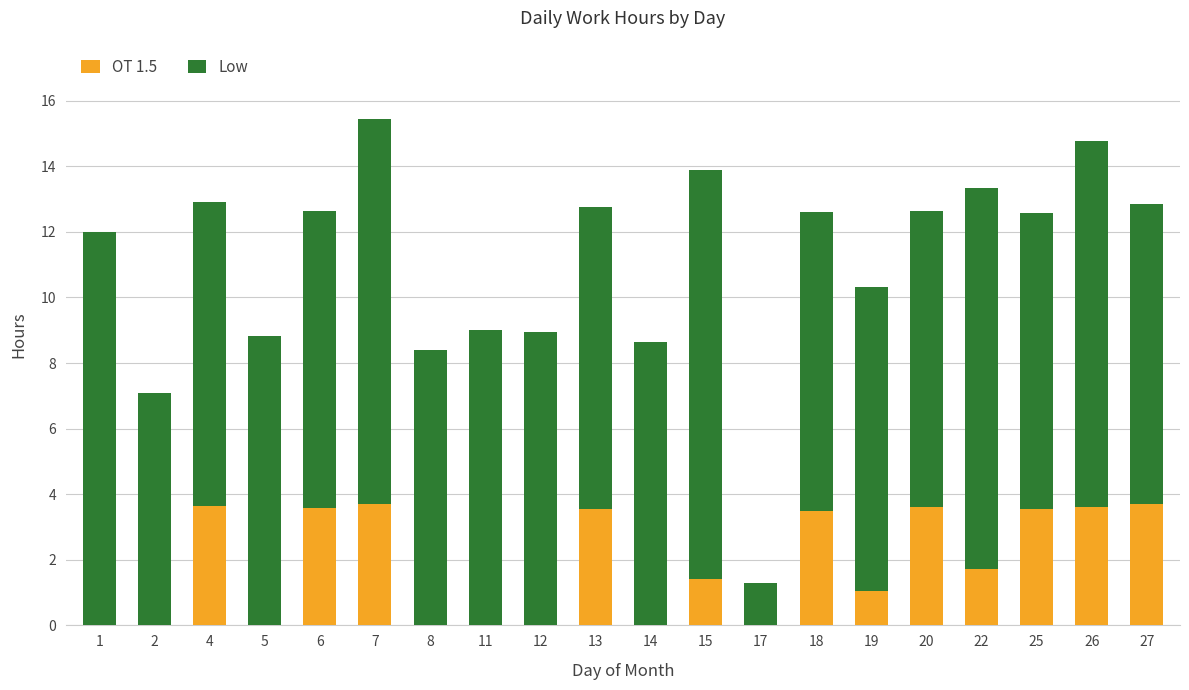

What is the total value across all series at 11?

9.0